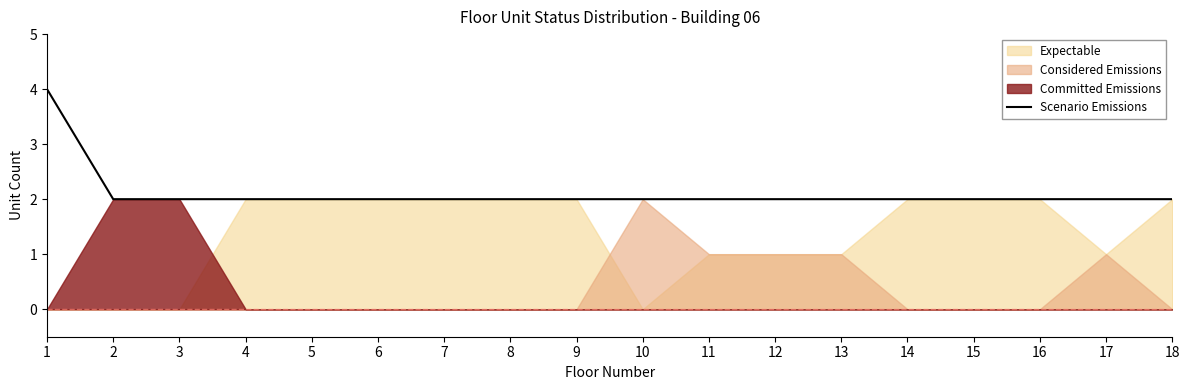

What is the sum of all values?

38